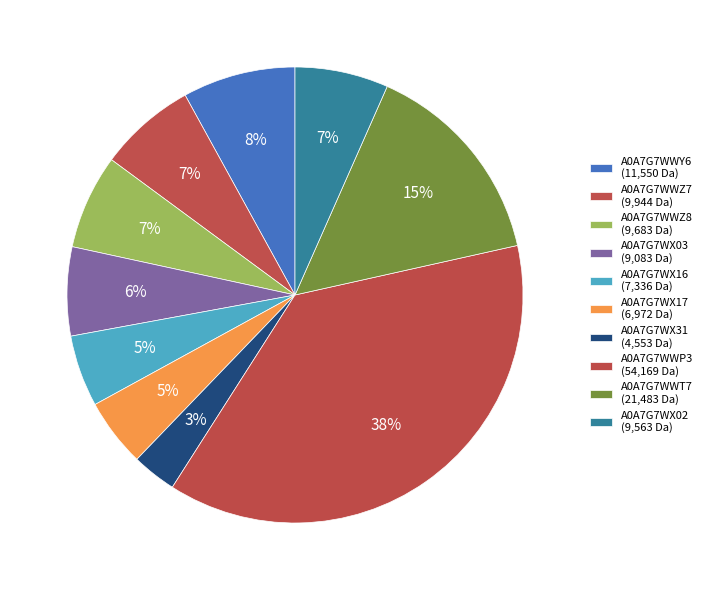

How many segments does this pie chart have?

10